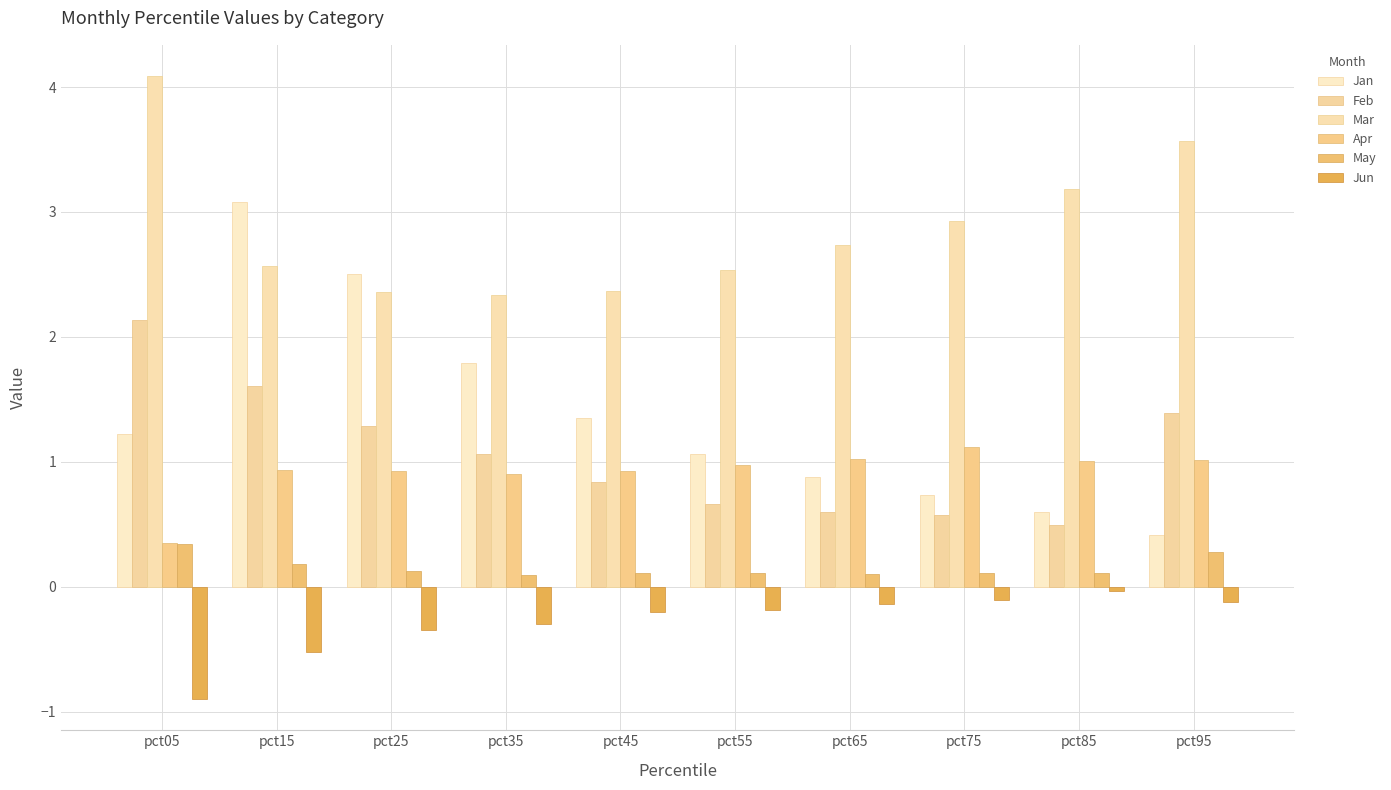

Are the bars horizontal?

No